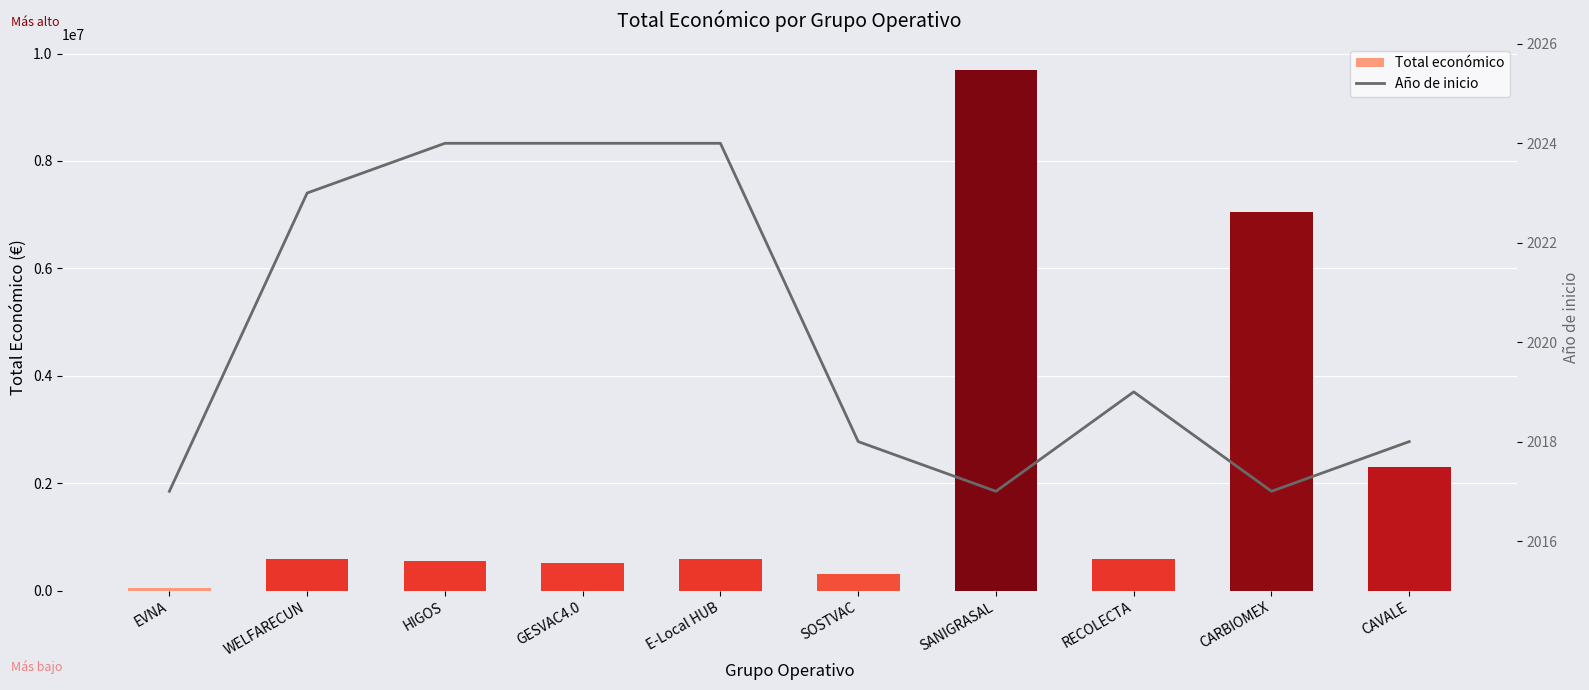

Which series has the widest spread of values?

Total económico